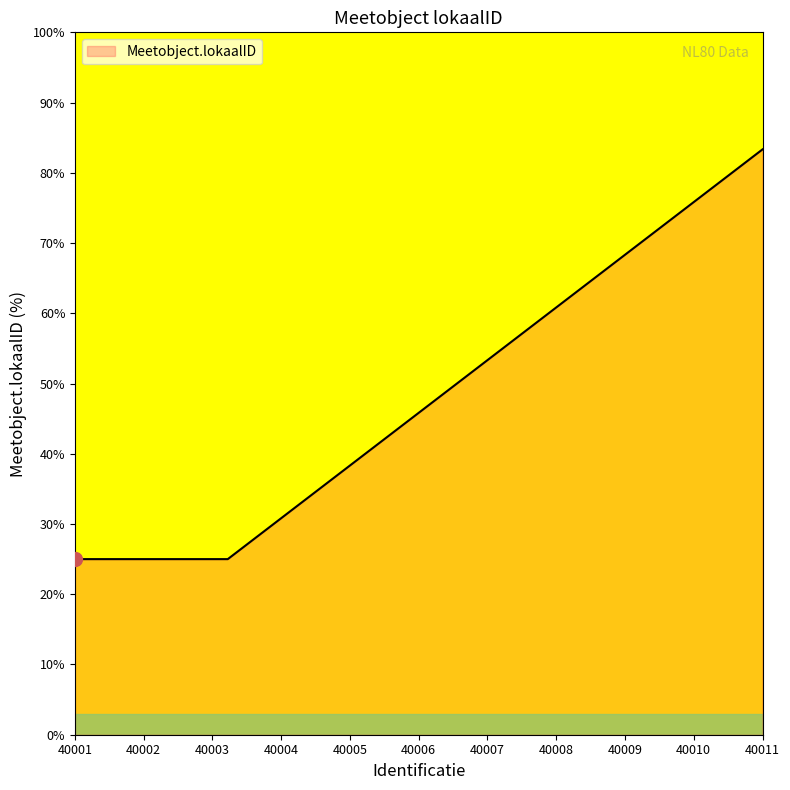

What is the minimum value shown in the chart?

25.0